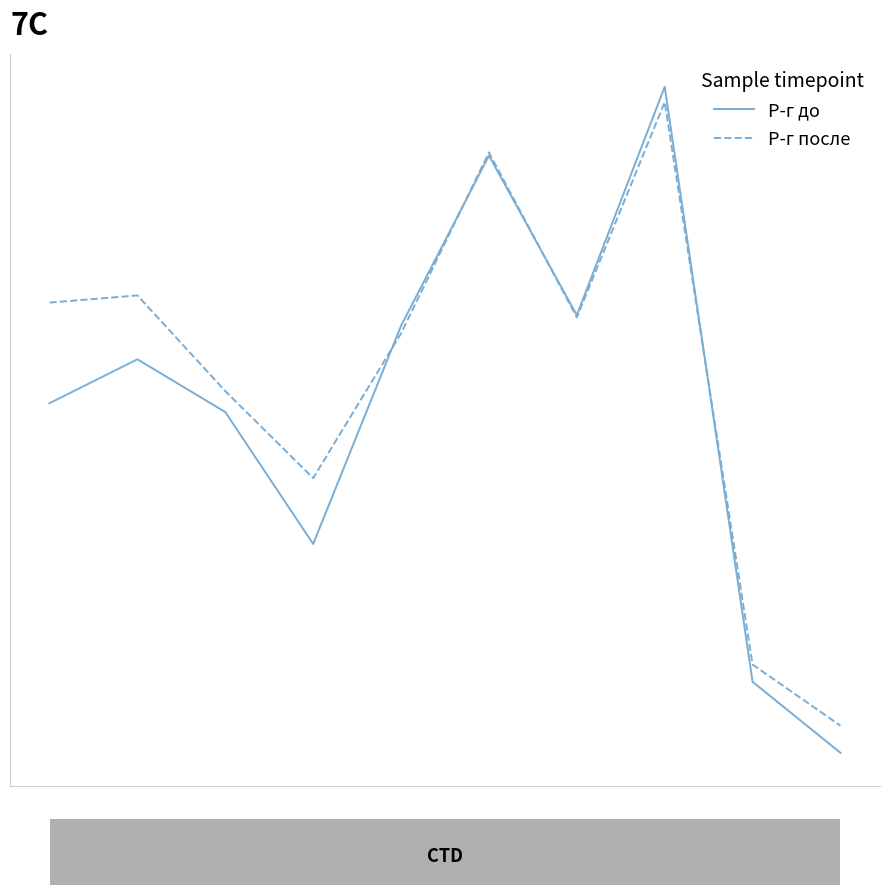

In Р-г до, how many points are lower than both neighbors (excluding endpoints)?

2